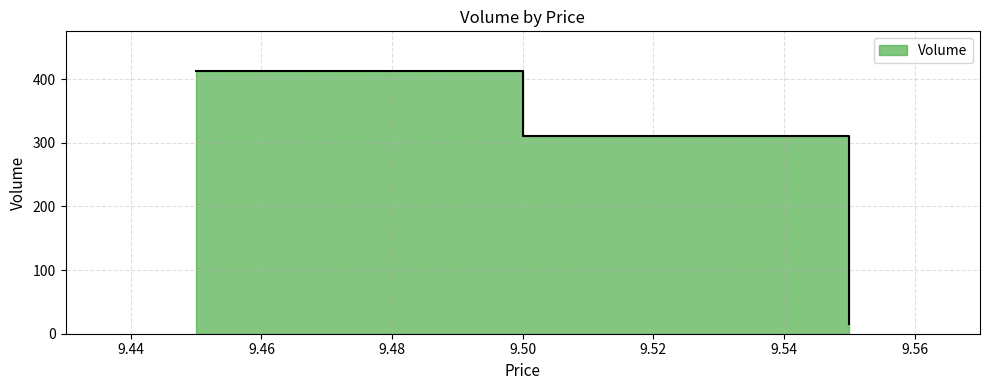

What is the smallest value displayed?

15